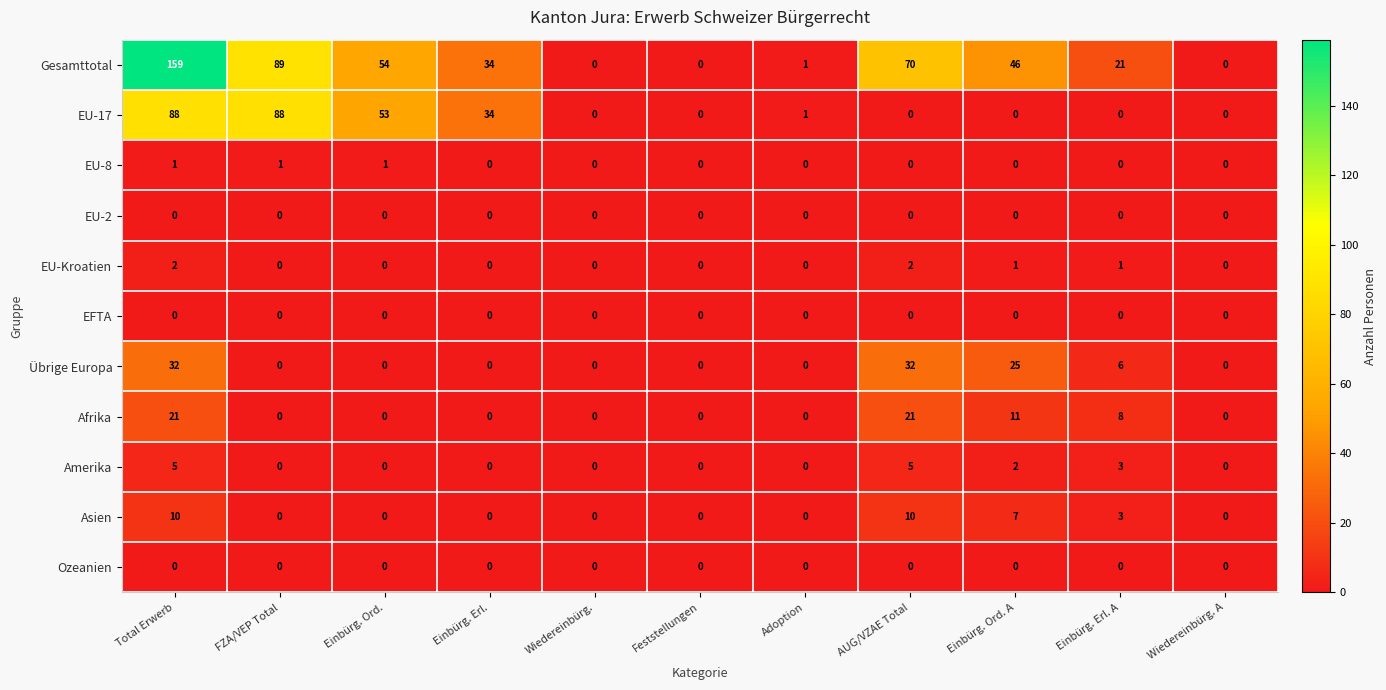

Which series has the largest total across all categories?

Gesamttotal